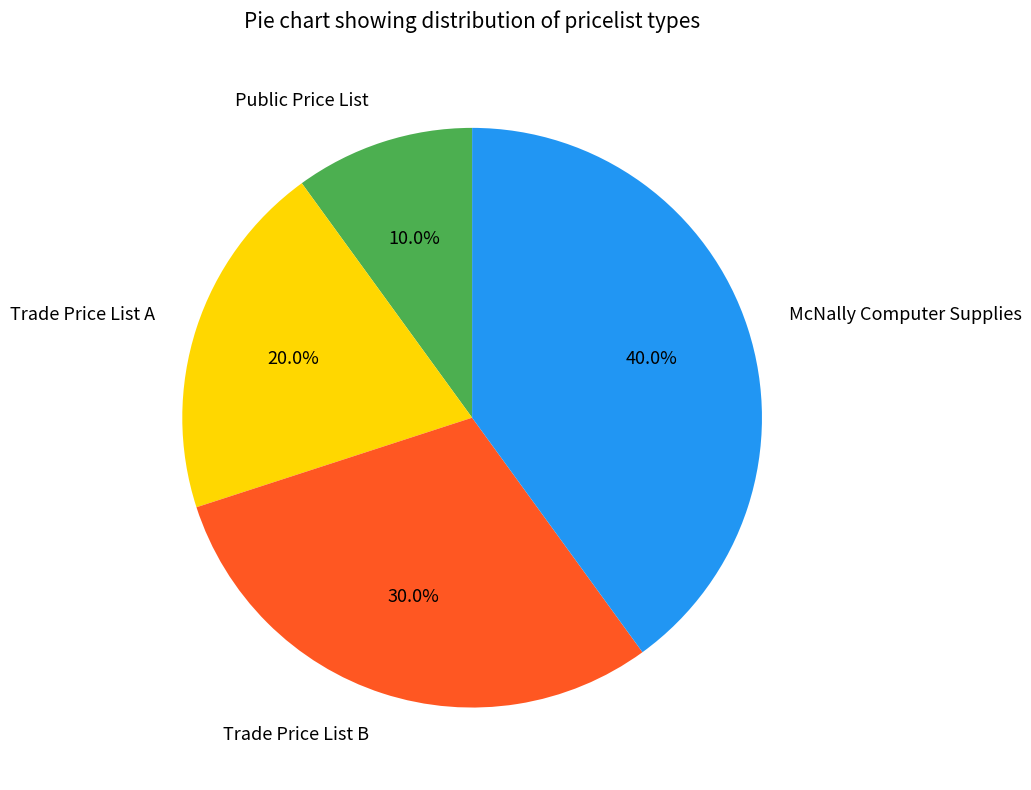

True or false: Trade Price List A accounts for 27% of the total.

False